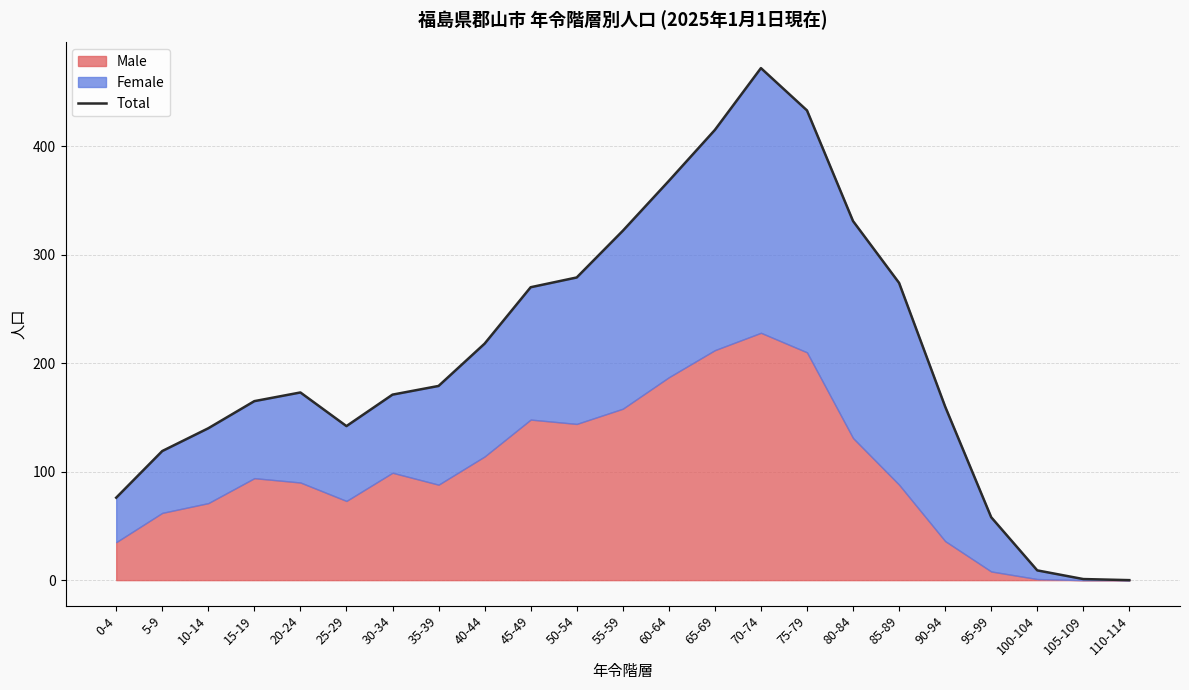

Reading right to left, extract all data points from this chart.

110-114=0	105-109=1	100-104=9	95-99=58	90-94=160	85-89=274	80-84=331	75-79=433	70-74=472	65-69=415	60-64=368	55-59=322	50-54=279	45-49=270	40-44=218	35-39=179	30-34=171	25-29=142	20-24=173	15-19=165	10-14=140	5-9=119	0-4=76